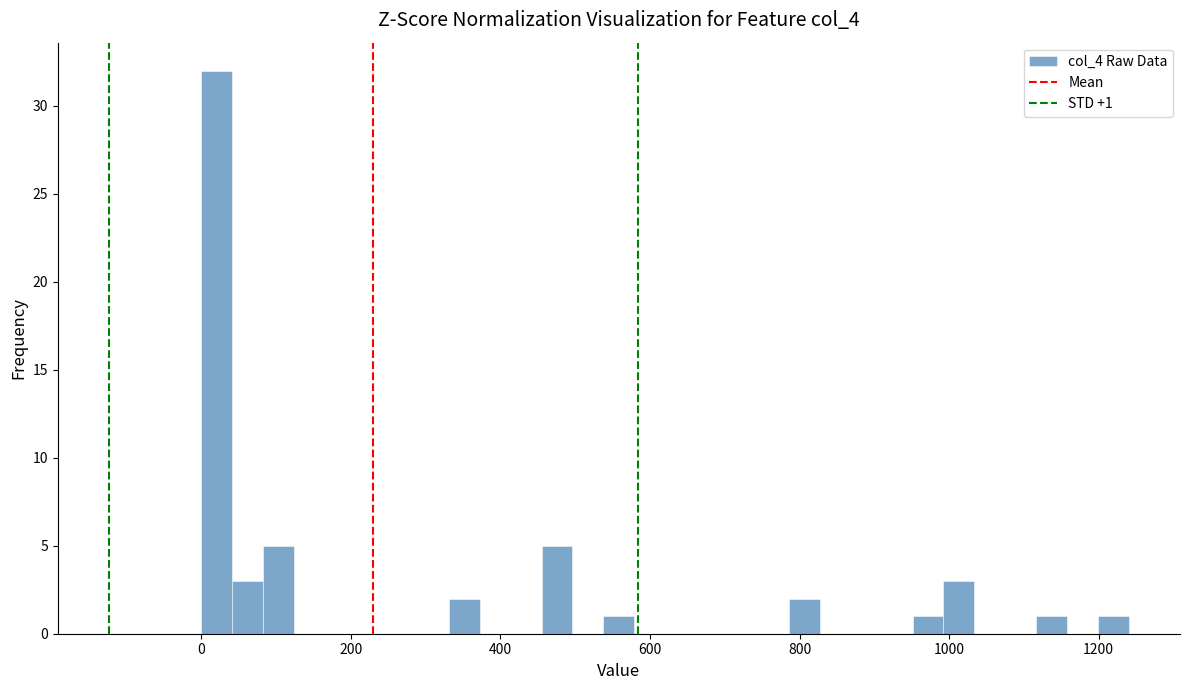

Read against the x-axis, roughly where is the centre of the tallest bar?

20